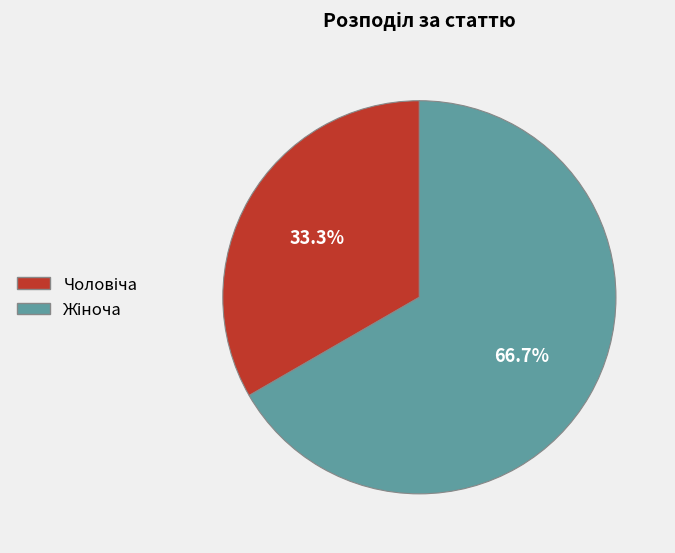

Is there any slice that represents more than half of the pie?

Yes